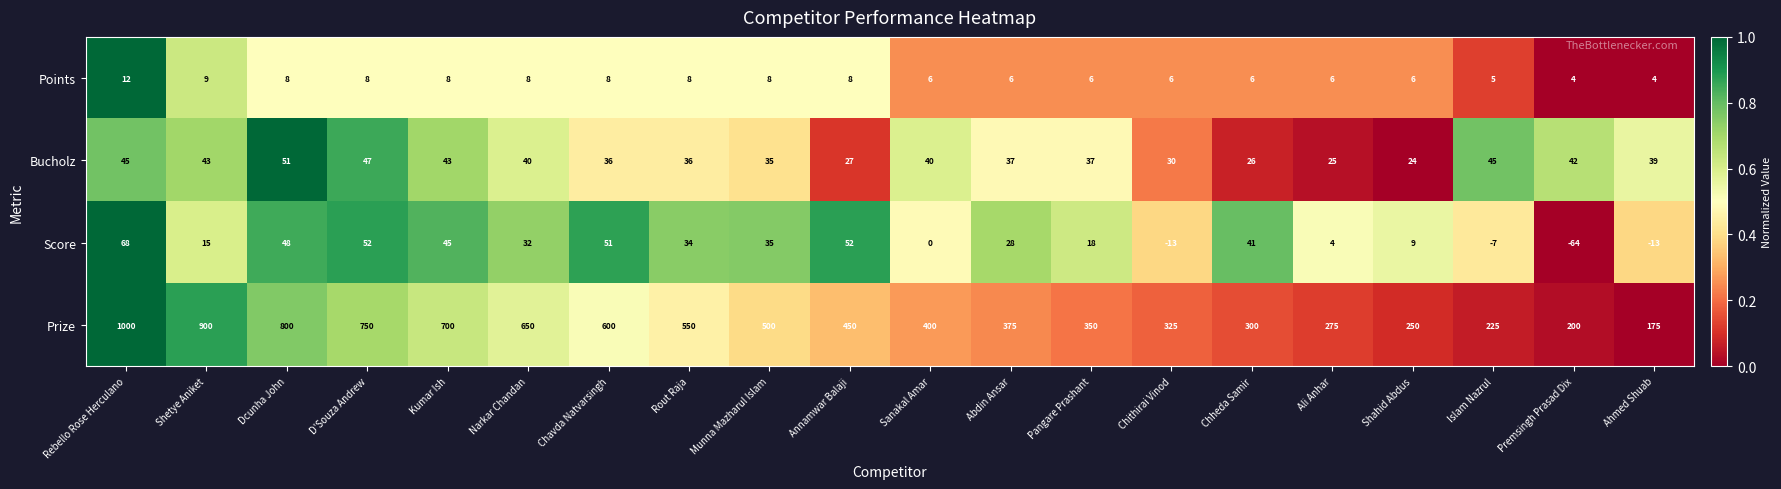

How many categories are shown in the chart?

20